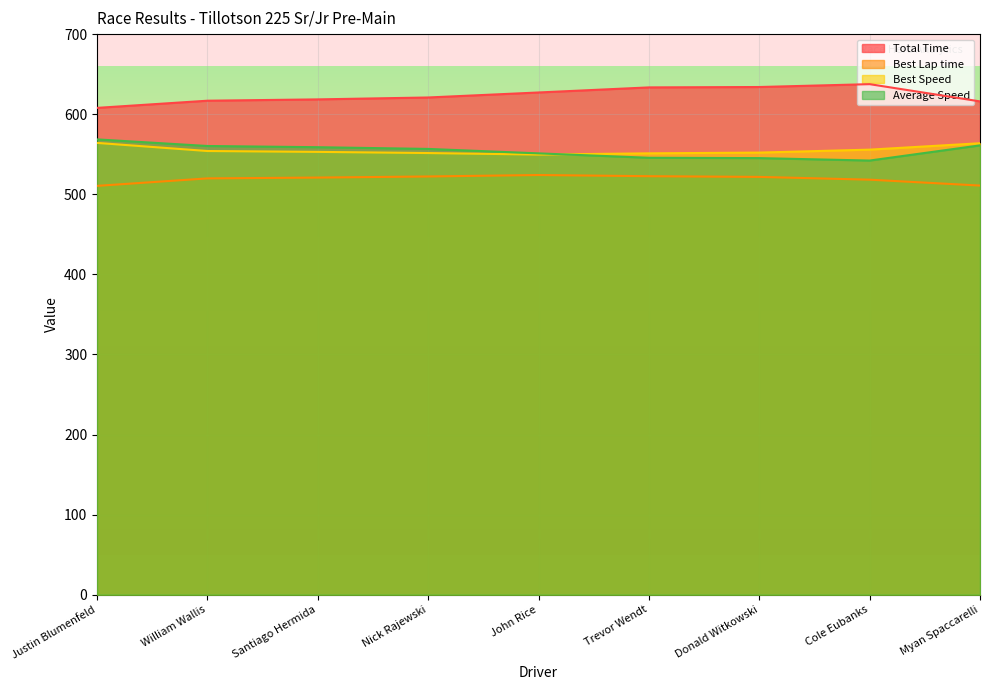

Which category has the lowest value in the Average Speed series?

Cole Eubanks